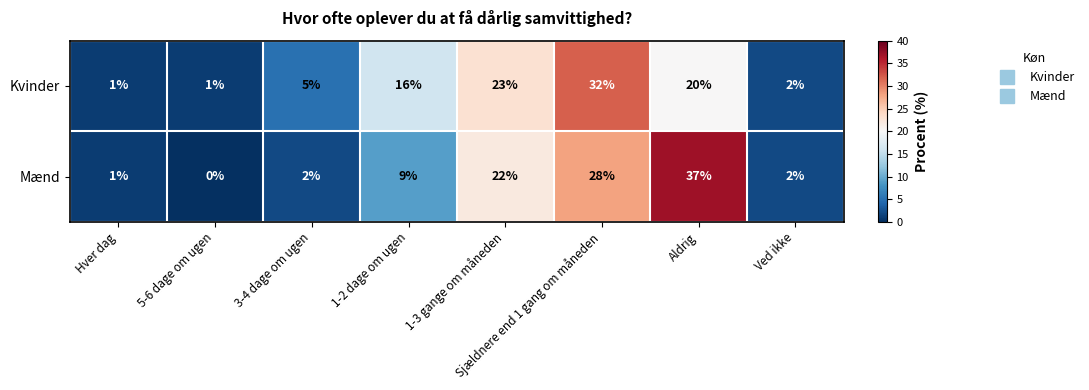

Which series changed the most between Hver dag and 1-2 dage om ugen?

Kvinder